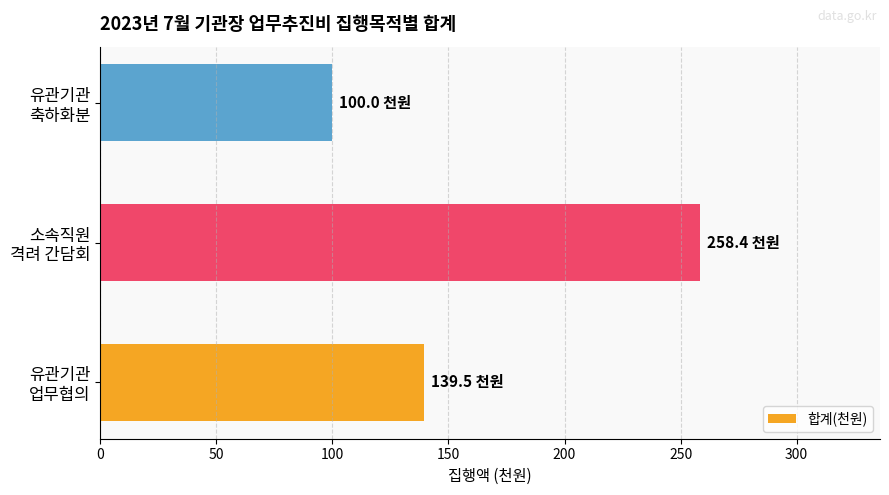

What is the average value?

166.0